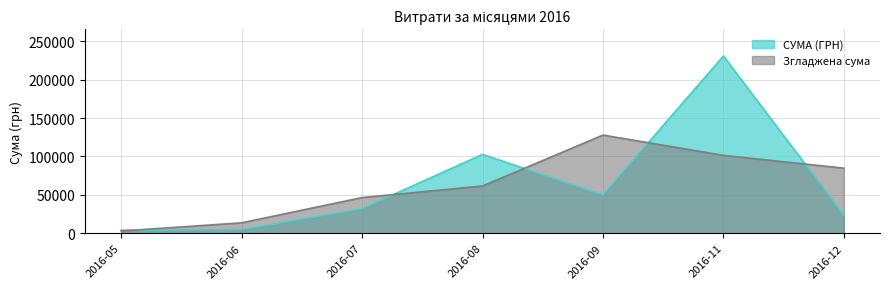

Which label corresponds to the largest value in the chart?

2016-11